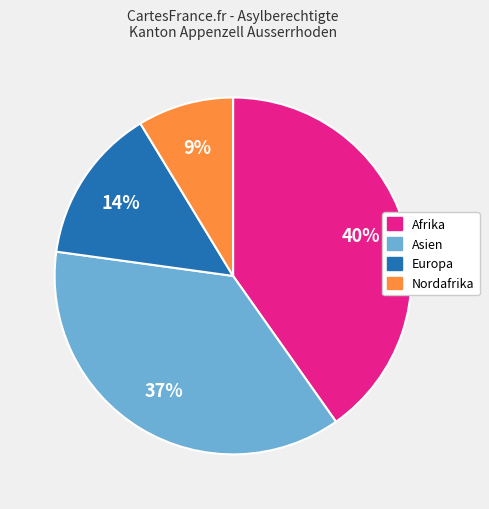

Does any single category account for the majority?

No